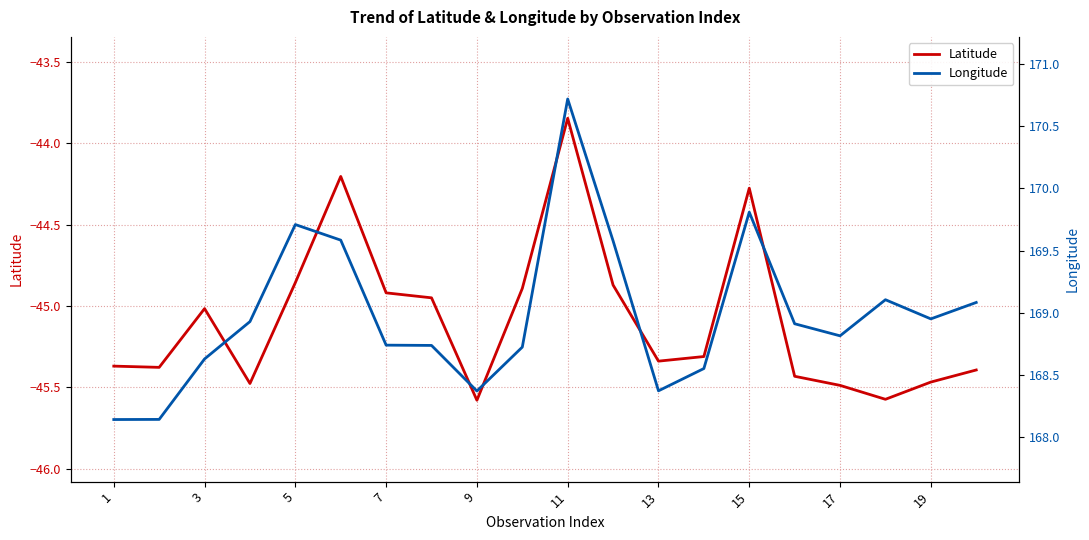

What is the value of the Longitude point at the 5th from the left?

169.7